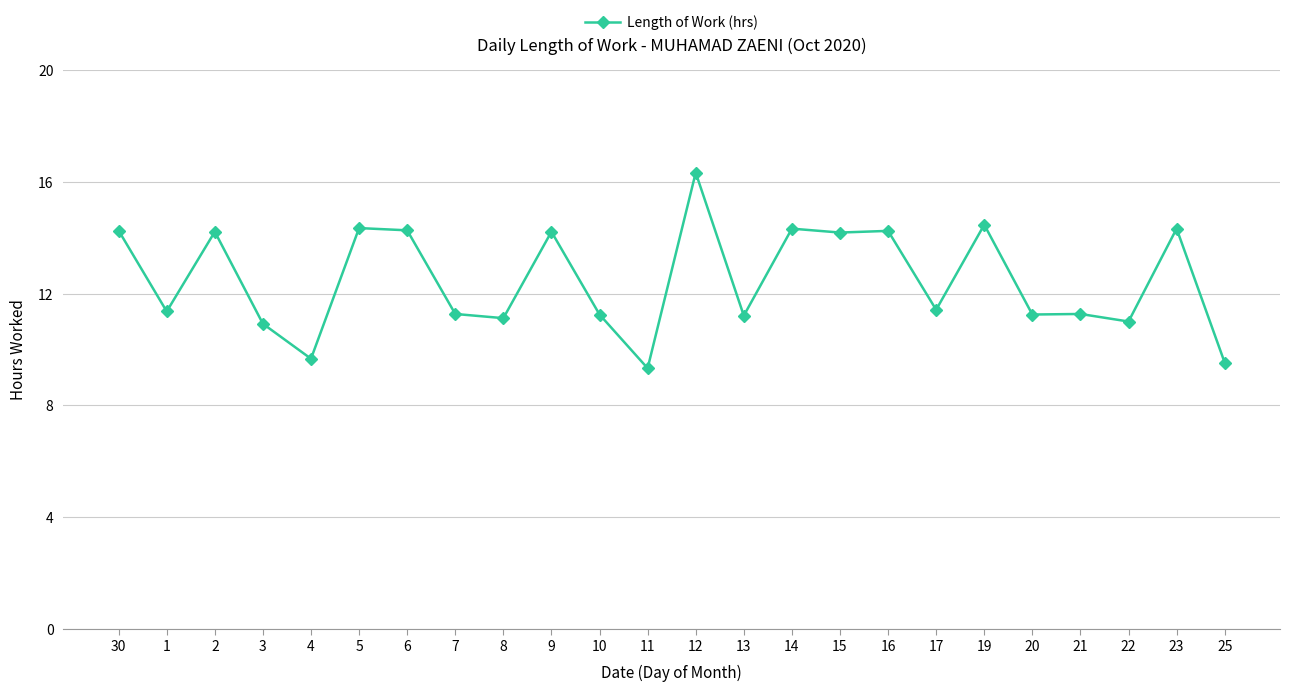

What is the difference between the maximum and minimum values?

7.0